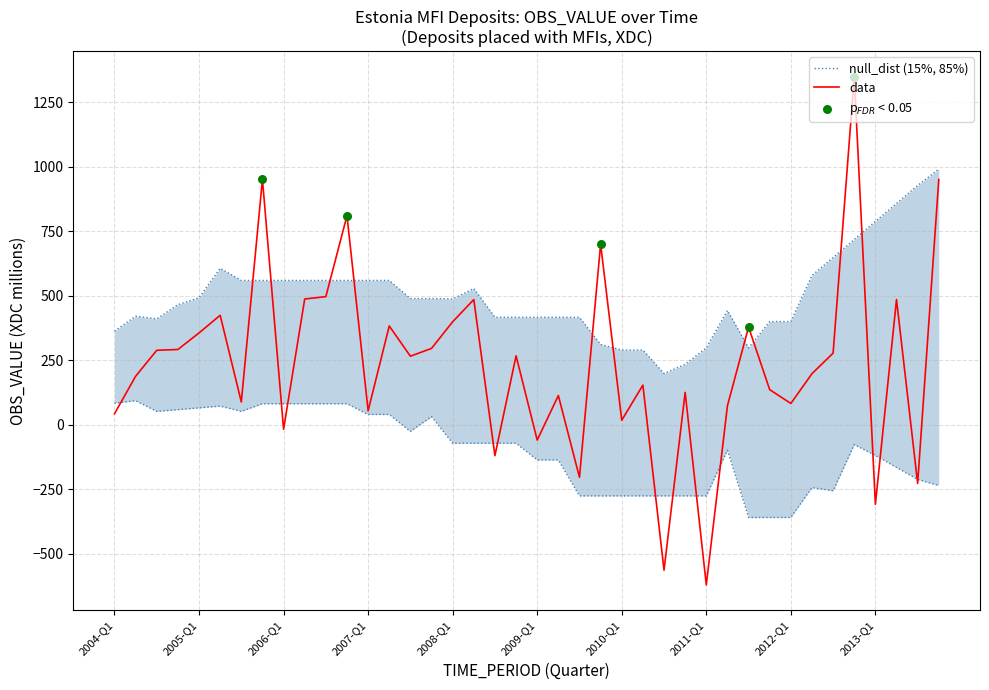

Between 2013-Q4 and 2006-Q1, which is larger?

2013-Q4